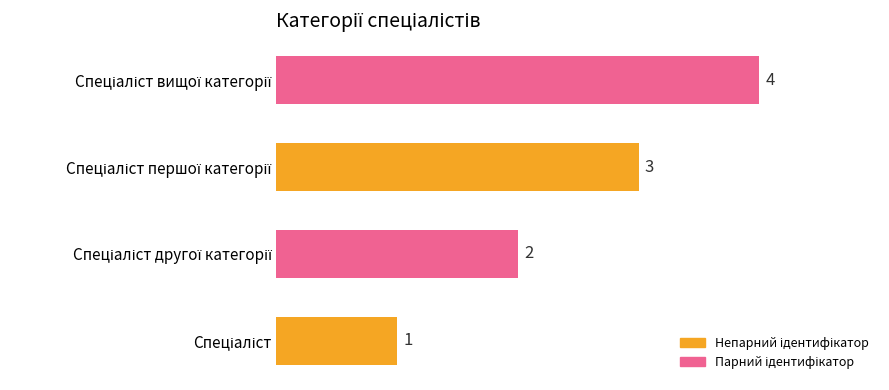

What is the sum of all values?

10